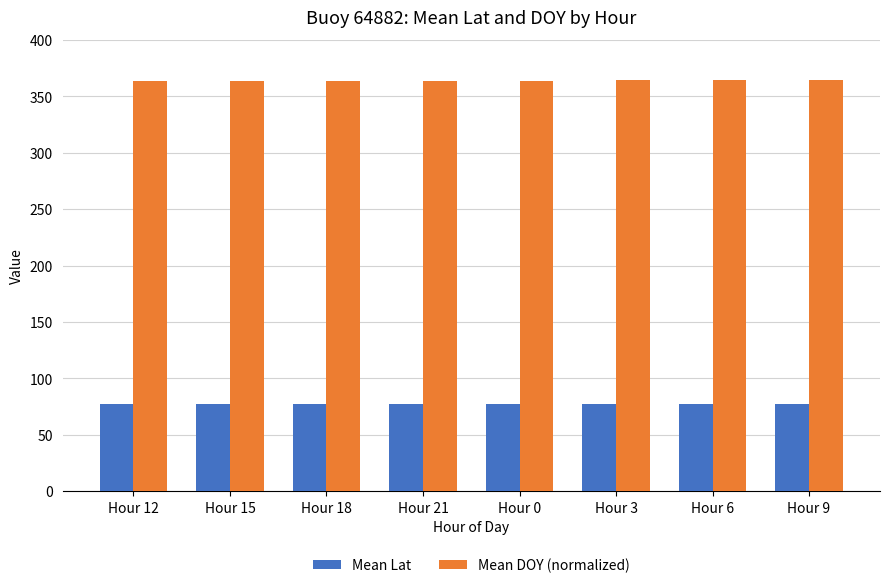

The value of Mean Lat at Hour 21 is 47.8. True or false?

False